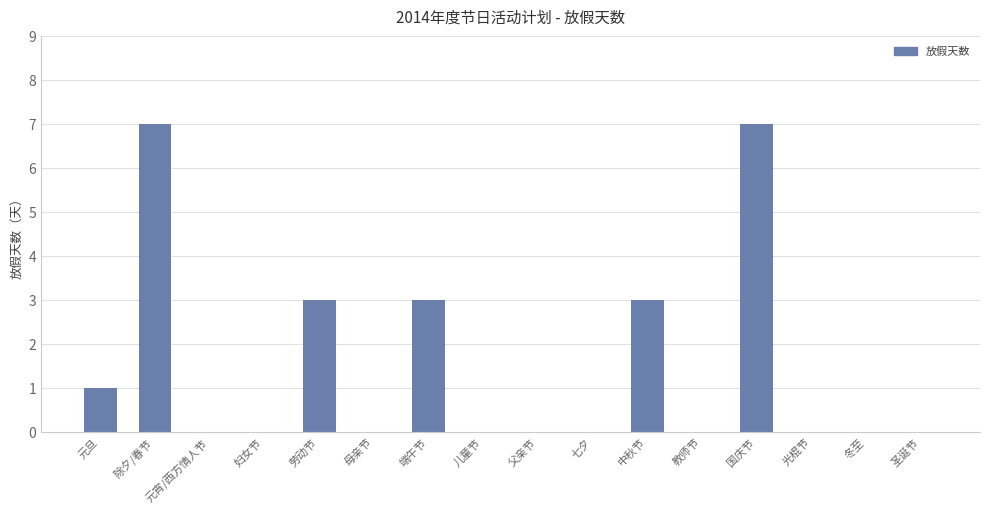

What is the ratio of the value at 除夕/春节 to the value at 国庆节?

1.0